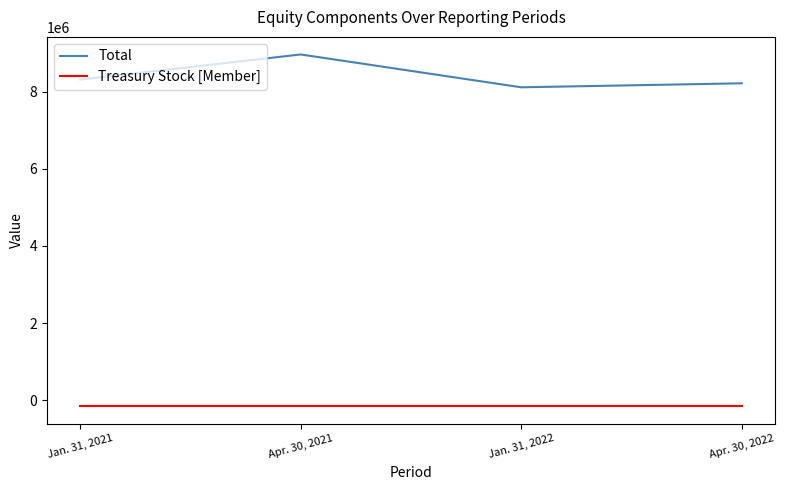

True or false: Treasury Stock [Member] has a value of -149500 at Jan. 31, 2022.

True